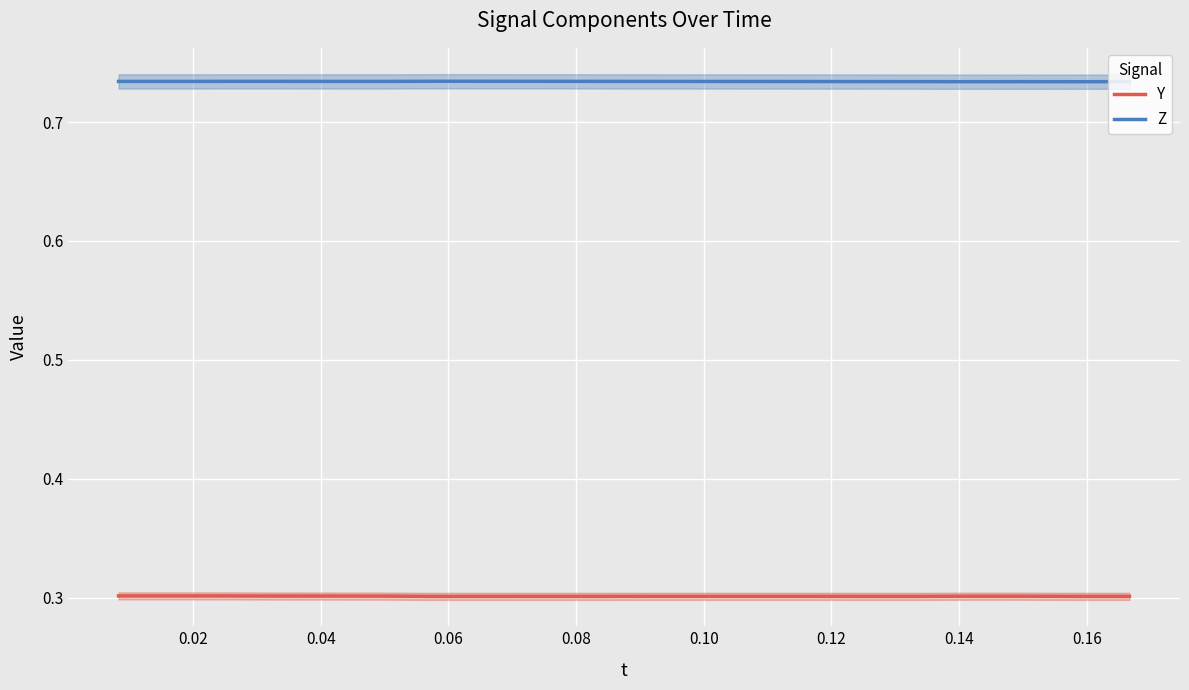

What is the highest value of the Y series?

0.3